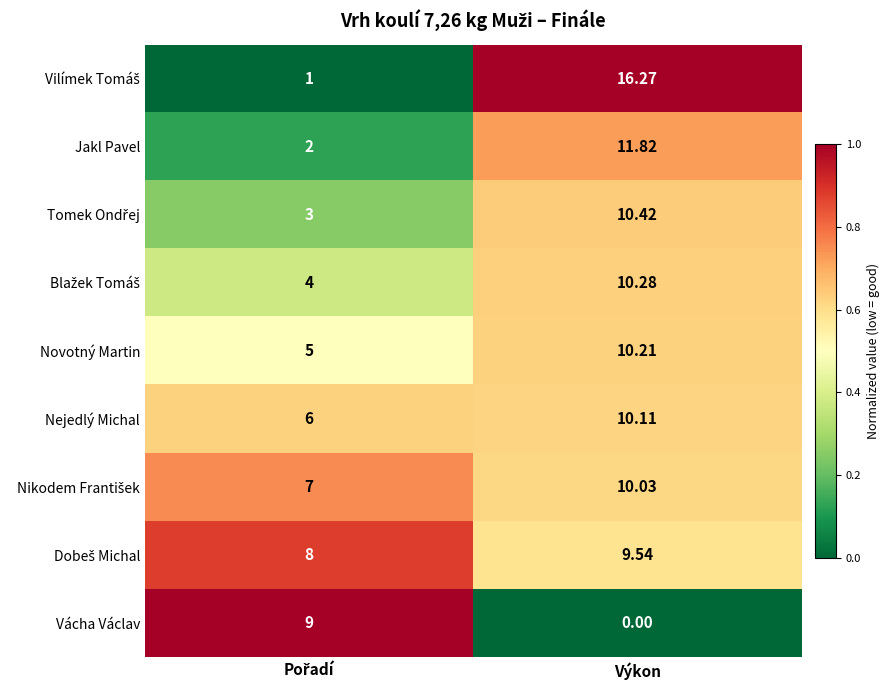

How many data points does each series have?

2